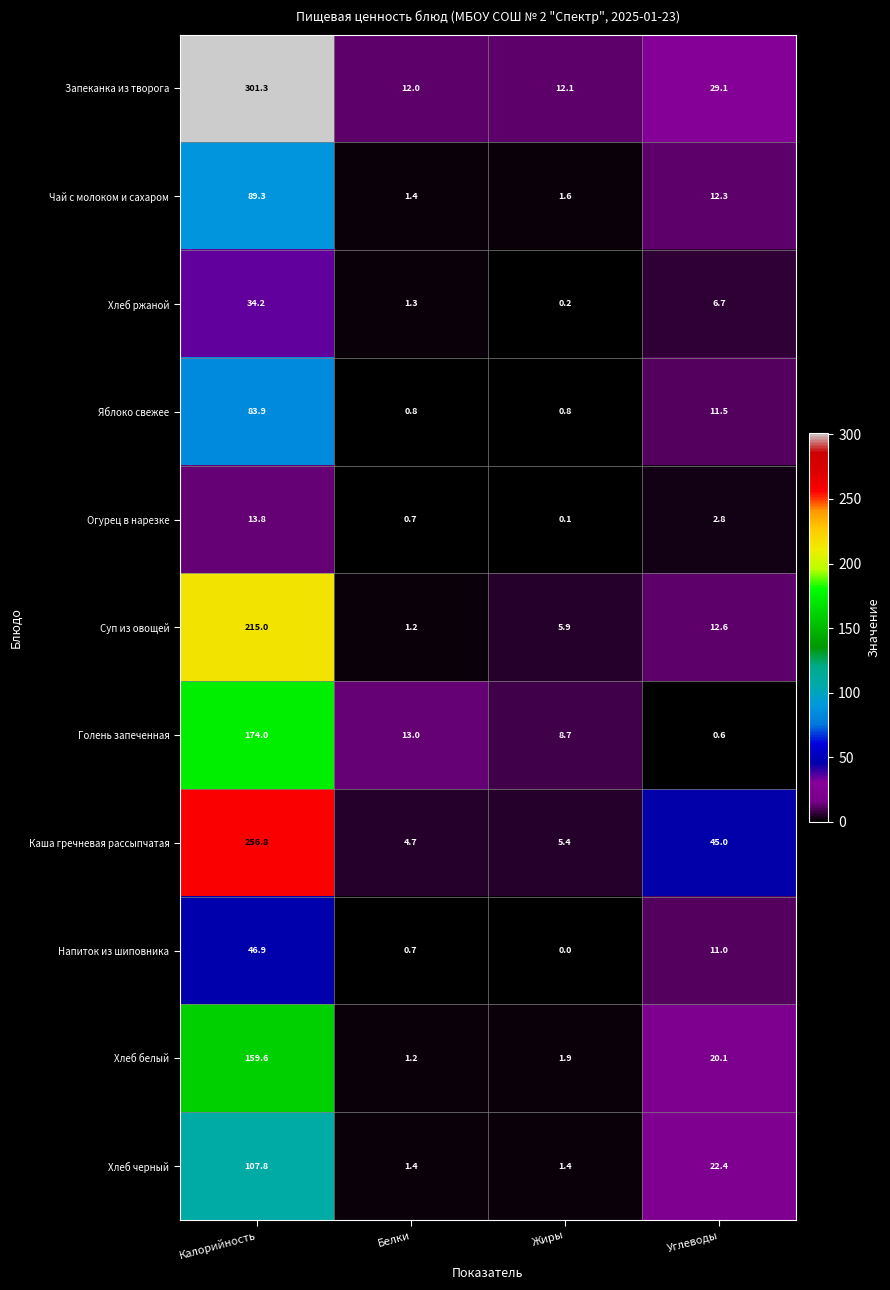

At which label is Суп из овощей closest to 108?

Углеводы